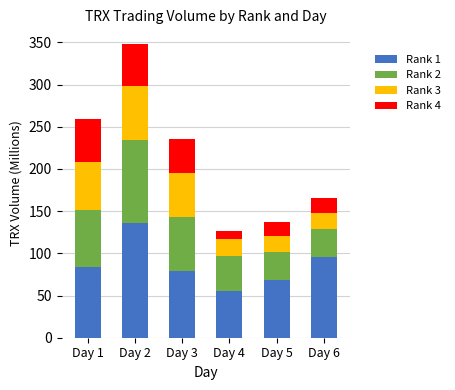

What is the approximate value of Rank 1 at Day 1?

84.0